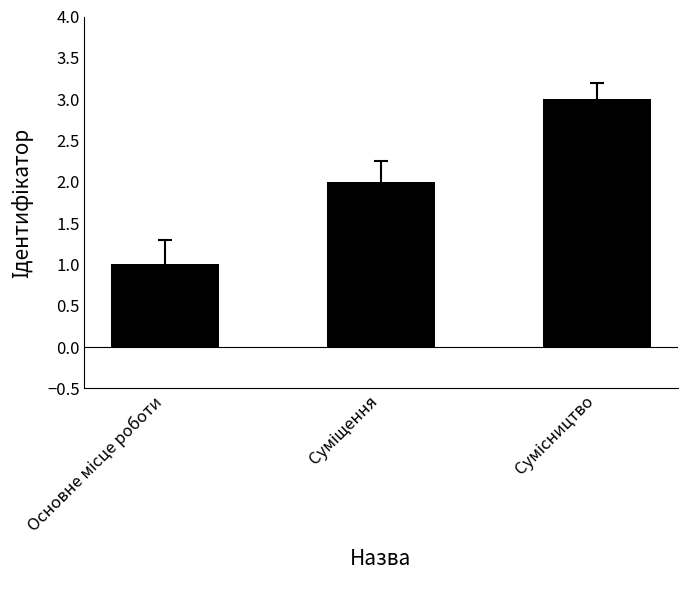

What is the sum of all values?

6